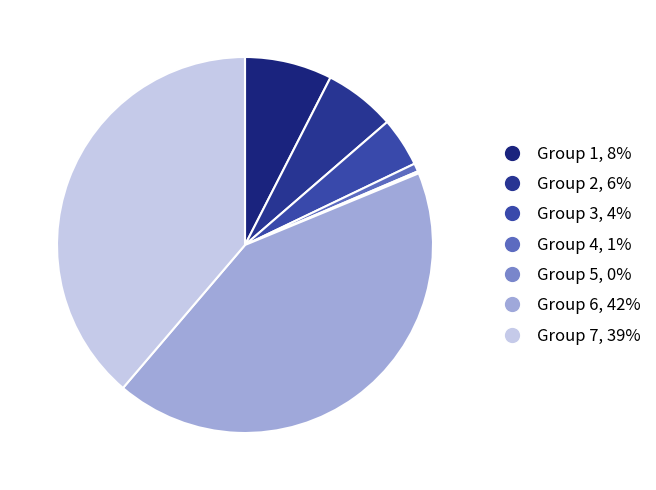

How many segments does this pie chart have?

7